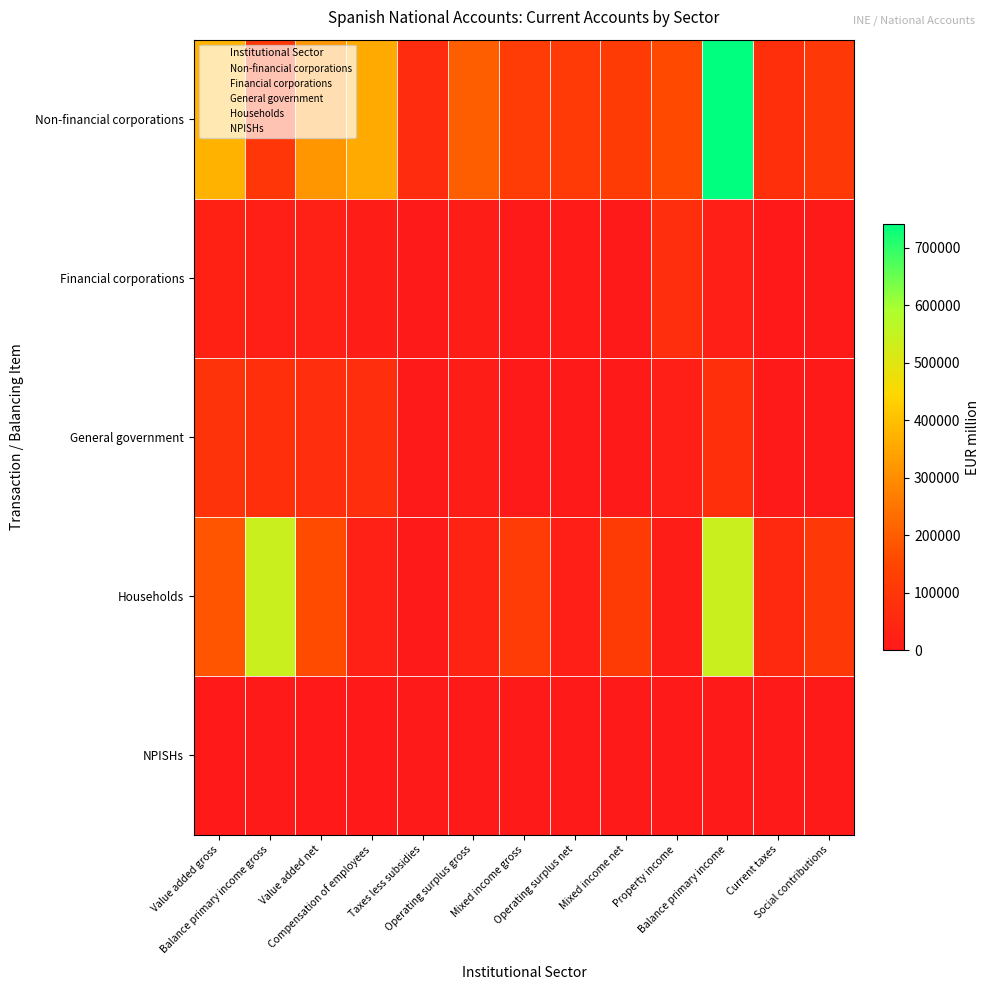

Reading right to left, list all the values displayed in this chart.

Non-financial corporations: Social contributions=105609	Current taxes=75624	Balance primary income=741062	Property income=156645	Mixed income net=115943	Operating surplus net=110360	Mixed income gross=121501	Operating surplus gross=200542	Taxes less subsidies=68858	Compensation of employees=358651	Value added net=317855	Balance primary income gross=103482	Value added gross=374461
Financial corporations: Social contributions=0	Current taxes=3993	Balance primary income=18967	Property income=70122	Mixed income net=0	Operating surplus net=11043	Mixed income gross=0	Operating surplus gross=15065	Taxes less subsidies=169	Compensation of employees=16323	Value added net=27535	Balance primary income gross=18967	Value added gross=31557
General government: Social contributions=0	Current taxes=15	Balance primary income=77064	Property income=19944	Mixed income net=0	Operating surplus net=0	Mixed income gross=0	Operating surplus gross=15255	Taxes less subsidies=104	Compensation of employees=73022	Value added net=73126	Balance primary income gross=77064	Value added gross=88381
Households: Social contributions=105609	Current taxes=54071	Balance primary income=539965	Property income=12274	Mixed income net=115943	Operating surplus net=18460	Mixed income gross=121501	Operating surplus gross=32000	Taxes less subsidies=2319	Compensation of employees=28268	Value added net=164990	Balance primary income gross=539965	Value added gross=184088
NPISHs: Social contributions=0	Current taxes=0	Balance primary income=1584	Property income=93	Mixed income net=0	Operating surplus net=0	Mixed income gross=0	Operating surplus gross=759	Taxes less subsidies=6	Compensation of employees=4011	Value added net=4017	Balance primary income gross=1584	Value added gross=4776